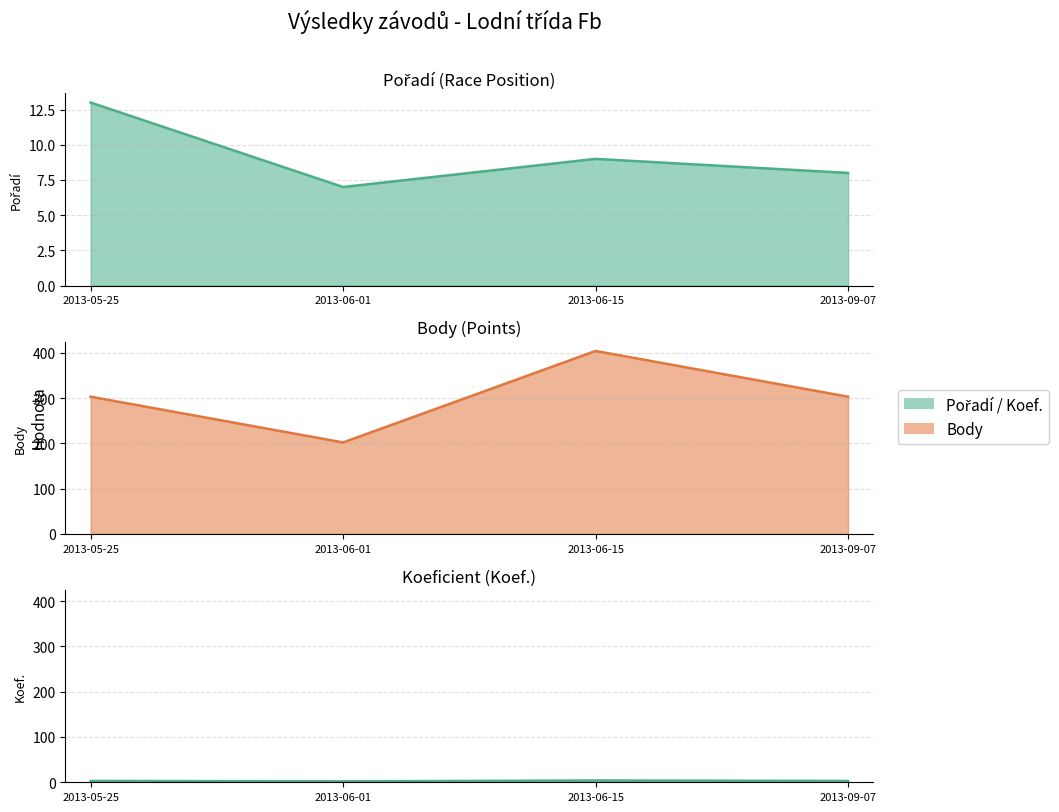

How many interior local peaks does the Pořadí series have?

1